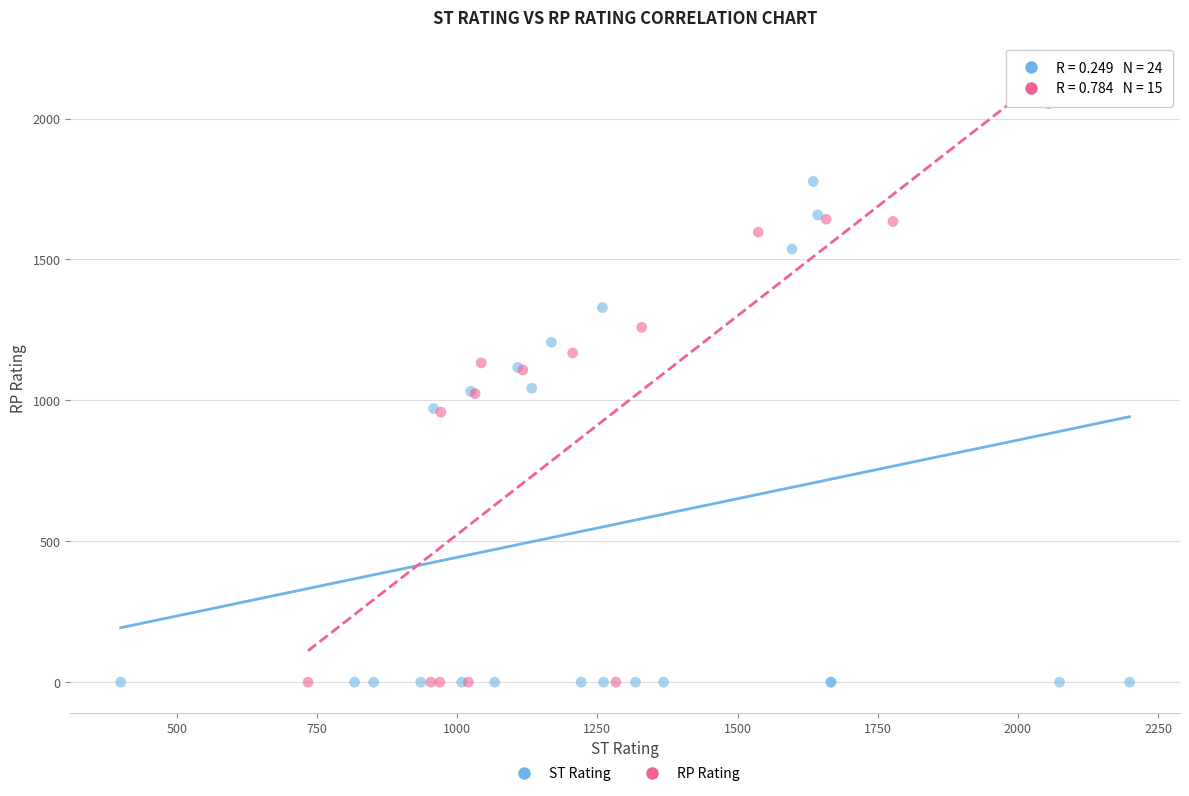

What are all the series names shown in the legend?

ST Rating, RP Rating